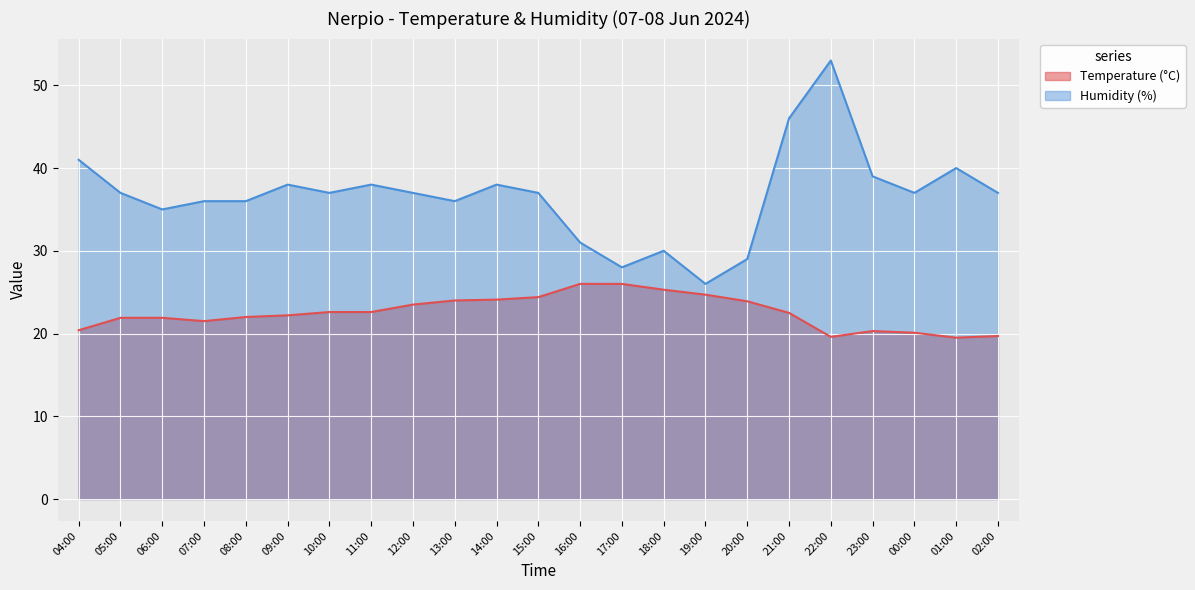

True or false: Humidity (%) and Temperature (°C) intersect in this chart.

False